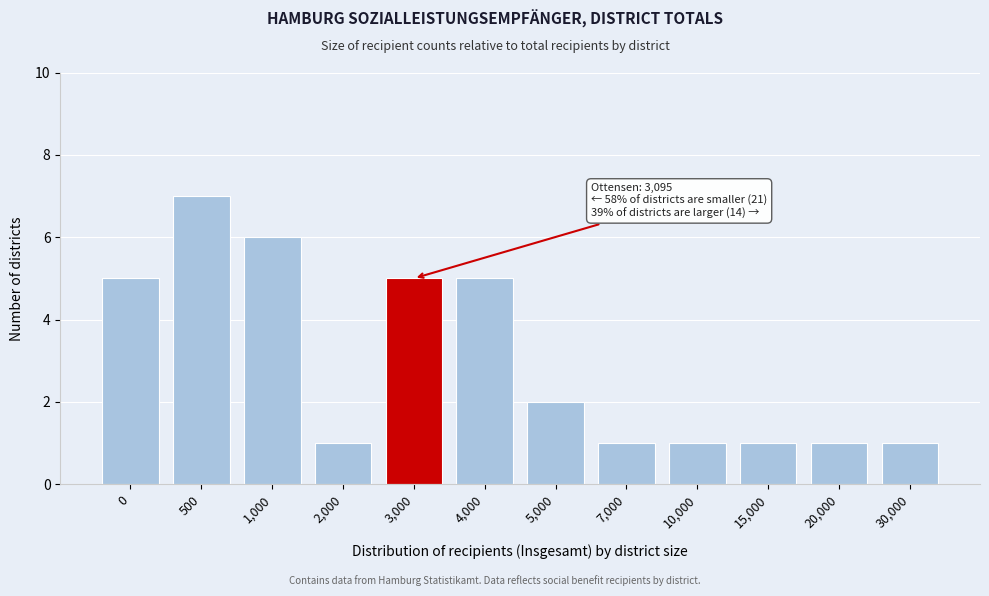

Reading left to right, list all the values displayed in this chart.

0=5	500=7	1,000=6	2,000=1	3,000=5	4,000=5	5,000=2	7,000=1	10,000=1	15,000=1	20,000=1	30,000=1